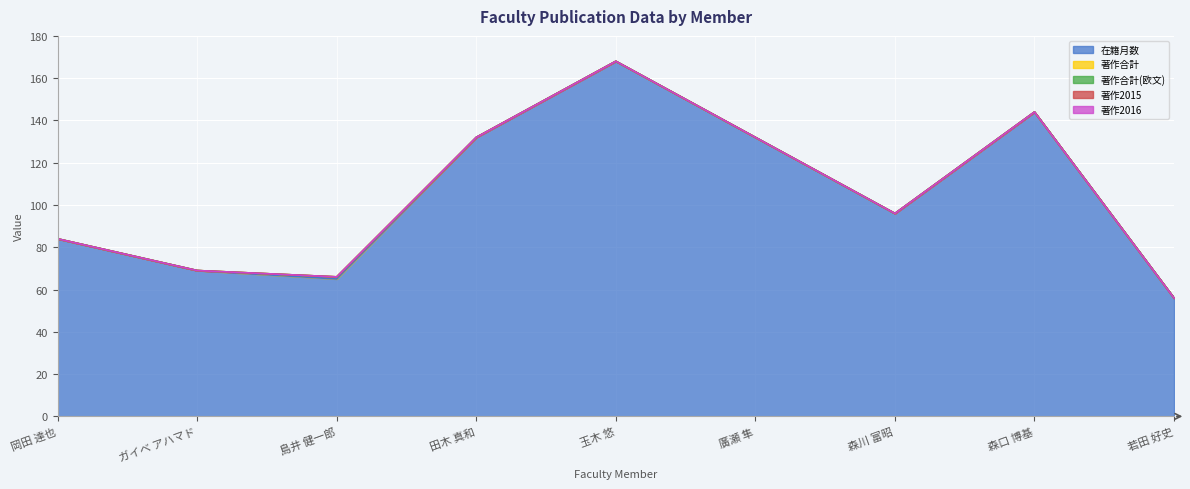

Which has a higher value, 廣瀬 隼 or 田木 真和?

廣瀬 隼